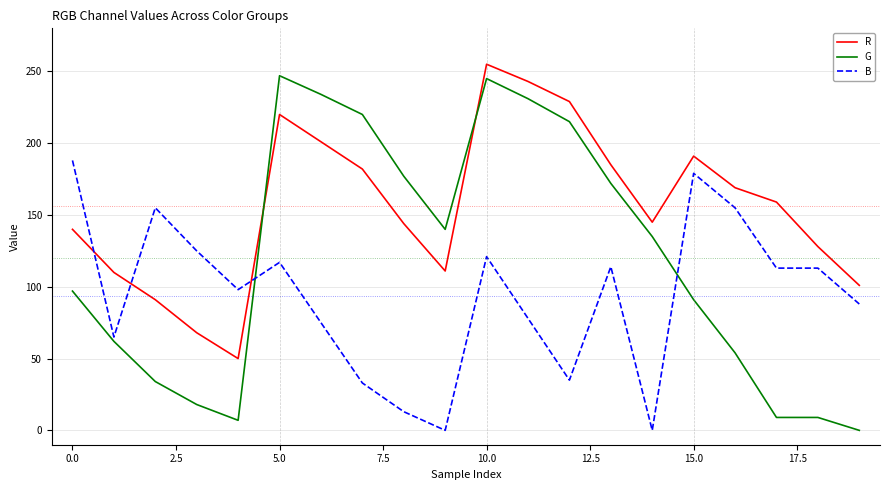

Which series has the widest spread of values?

G